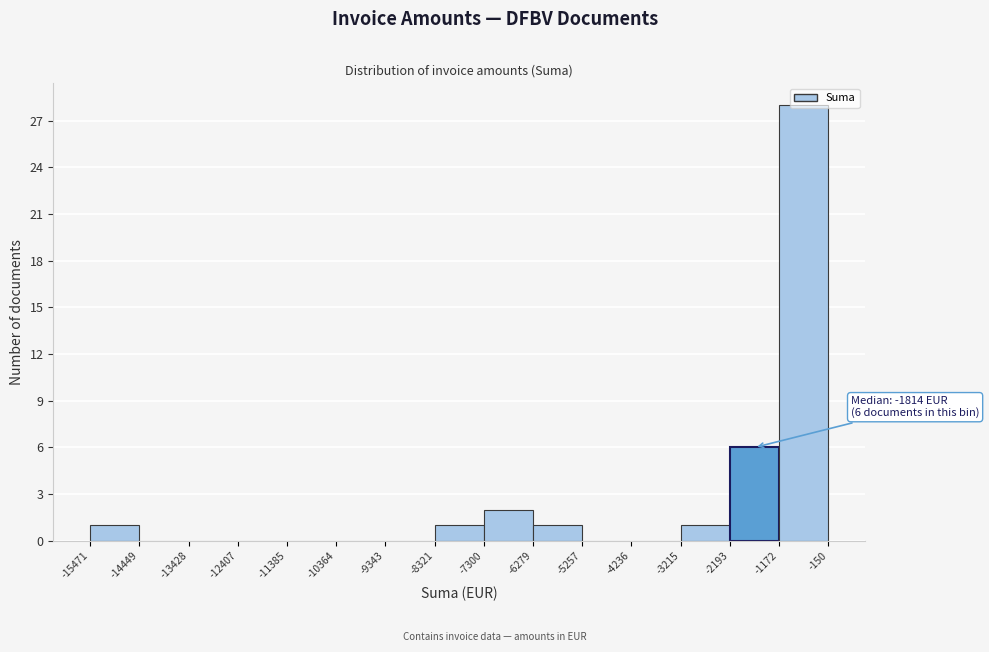

Over which range of the x-axis is the bar tallest?

-1172 to -150